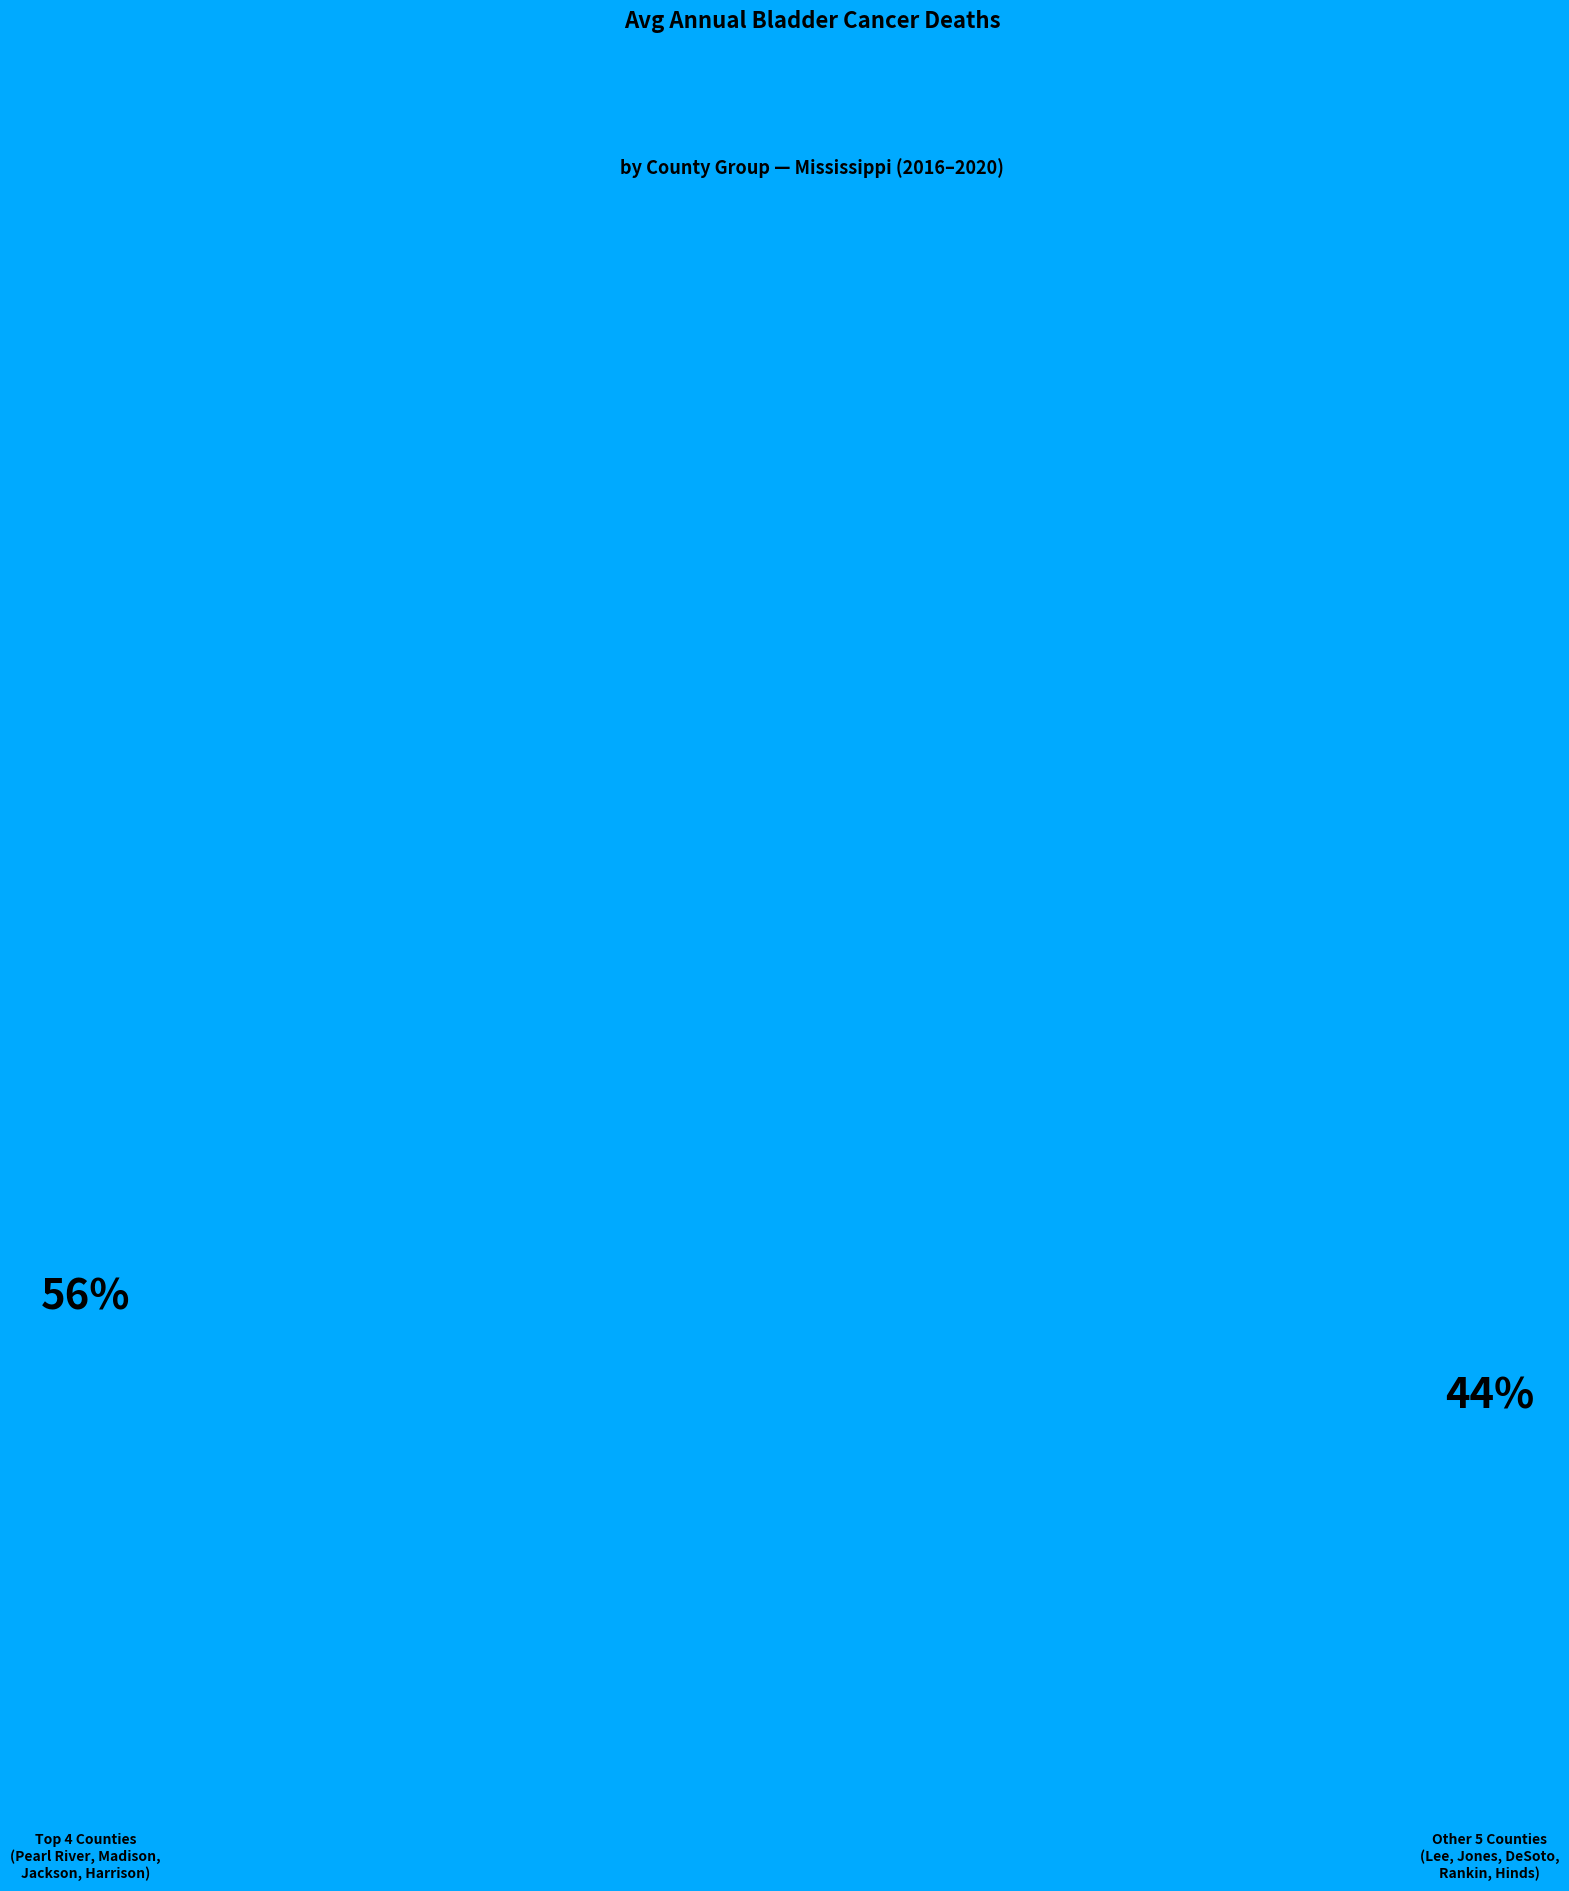

The Hinds County slice represents 29% of the pie. True or false?

False